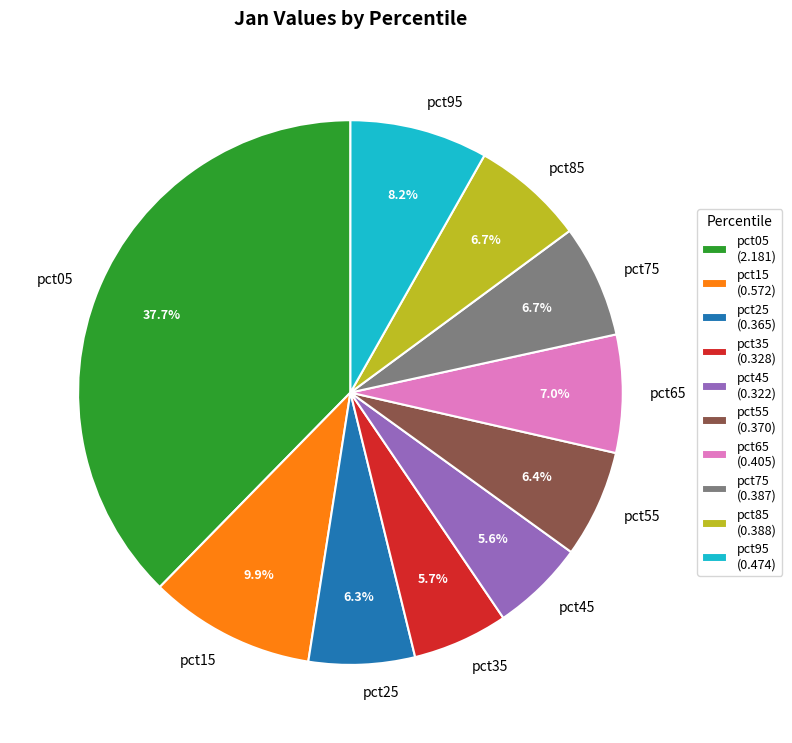

Which has a higher value, pct55 or pct45?

pct55